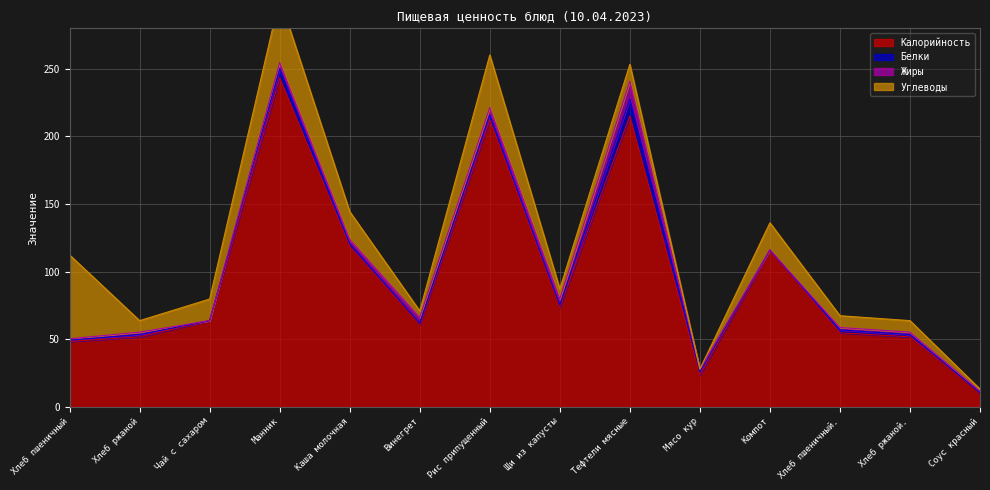

Which category has the highest value in the Калорийность series?

Манник